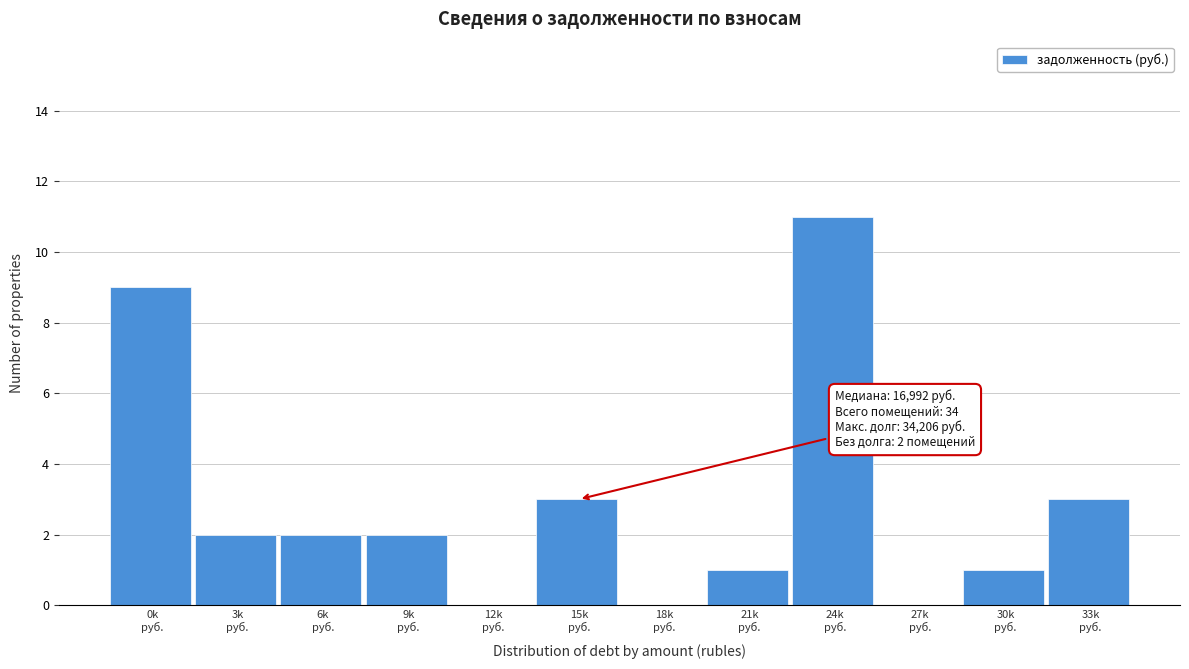

What is the sum of all values?

34